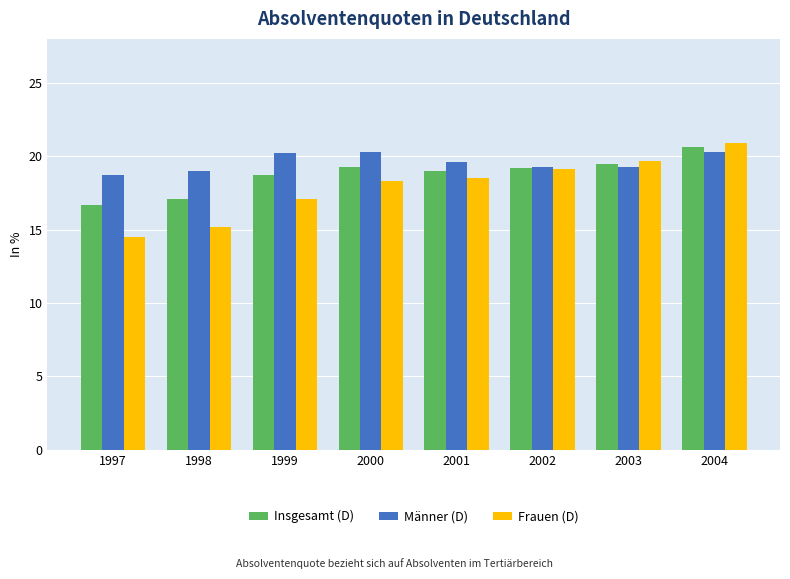

Which label corresponds to the largest value in the chart?

2004